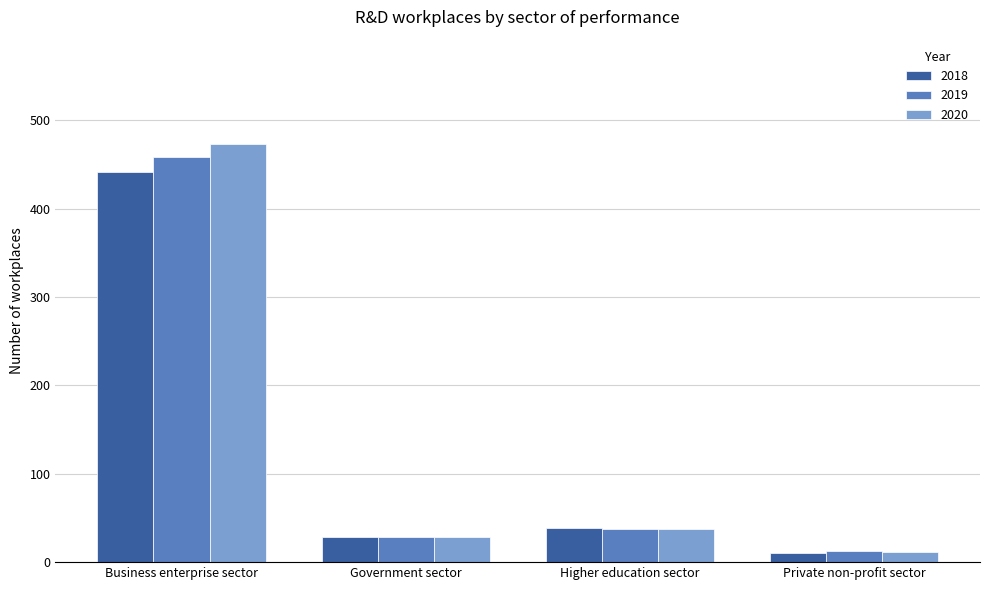

Where does the 2019 series first go above 37?

Business enterprise sector